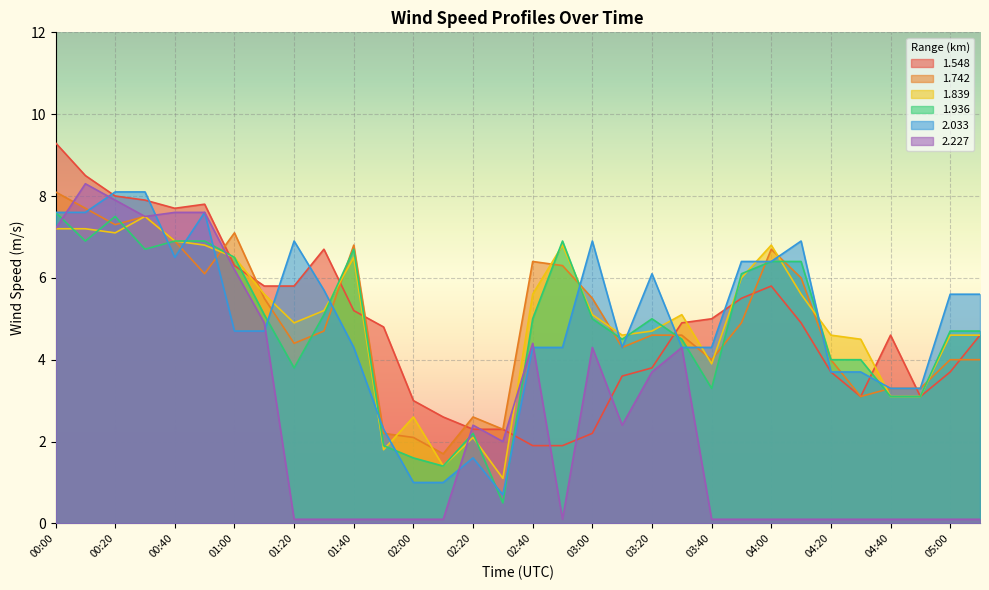

Between 00:10 and 03:00, which series saw the biggest shift?

1.548